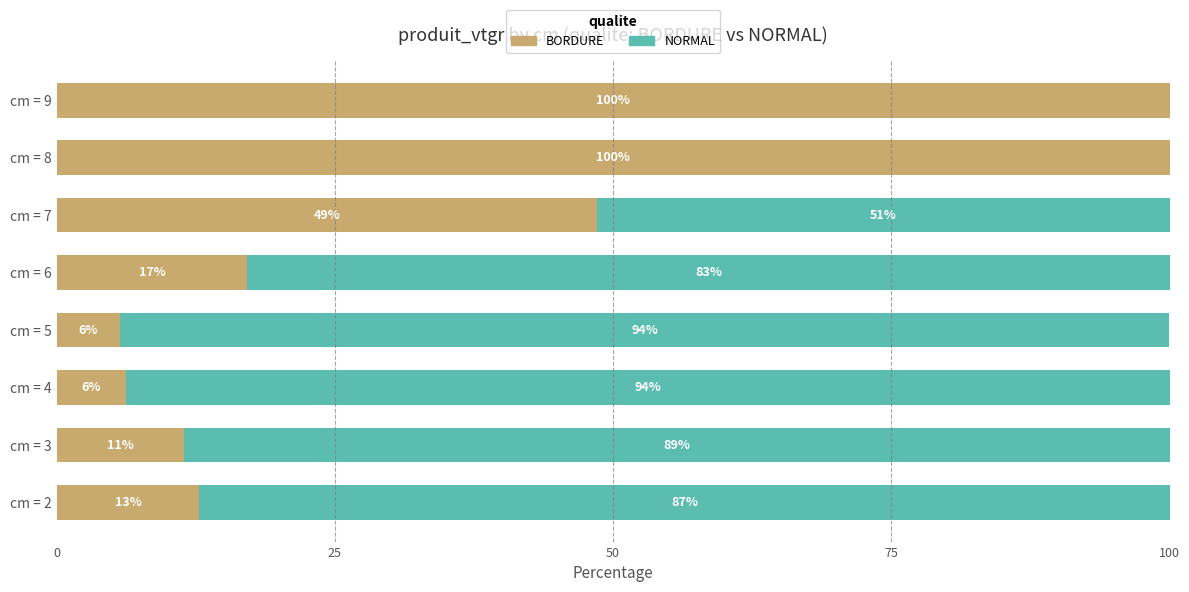

What are all the series names shown in the legend?

BORDURE, NORMAL